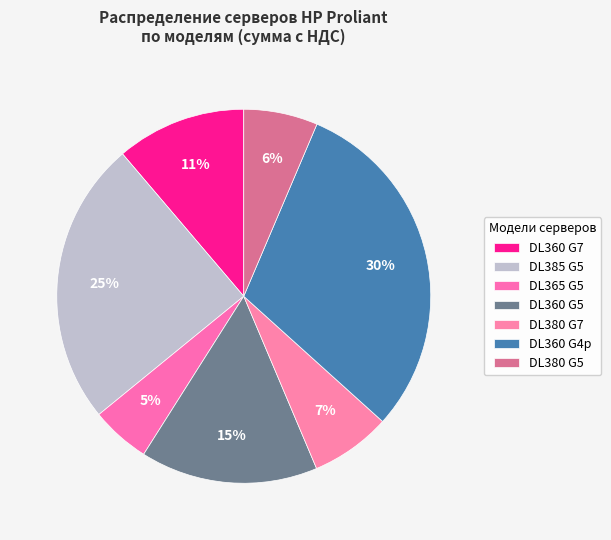

How many segments does this pie chart have?

7